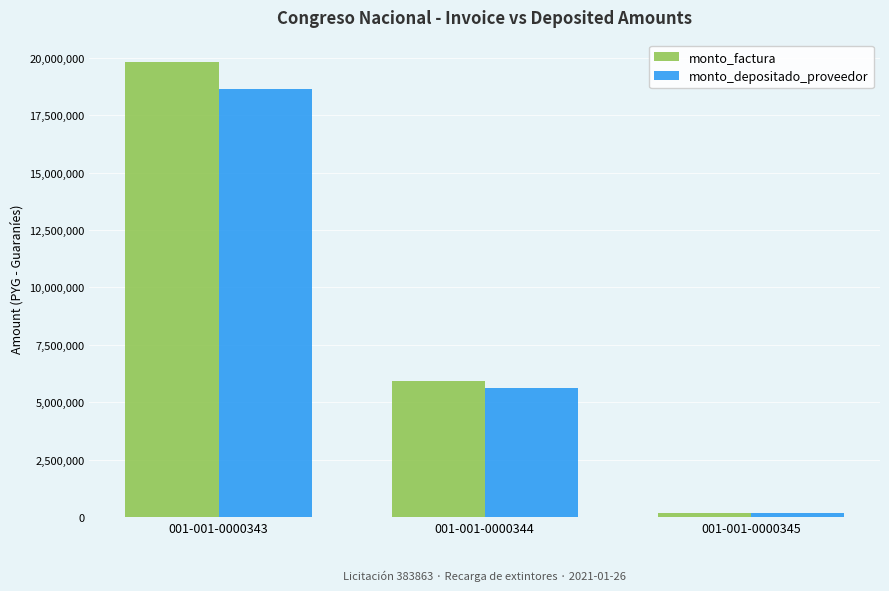

Which category has the highest value across all series?

001-001-0000343